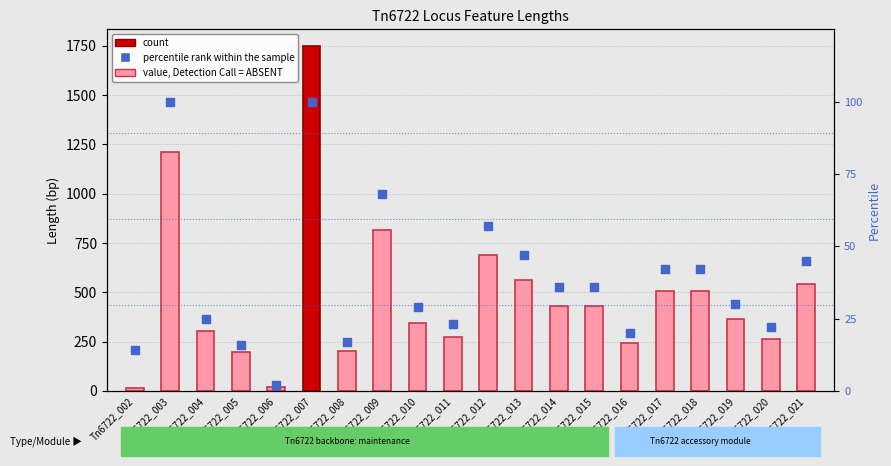

Which series contains the highest Y value?

value, Detection Call = ABSENT